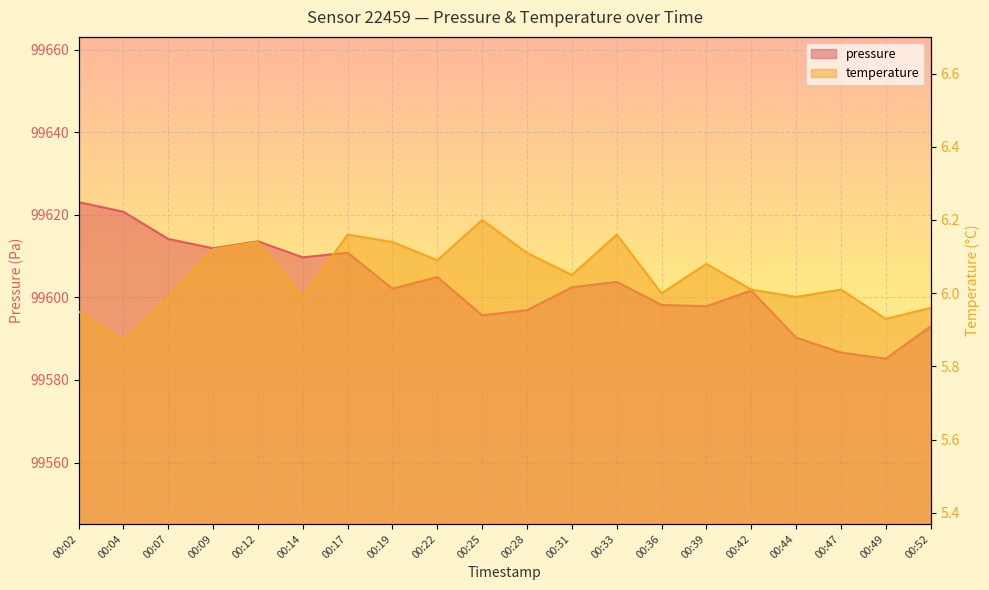

Rank the series by their maximum value, from lowest to highest.

temperature, pressure